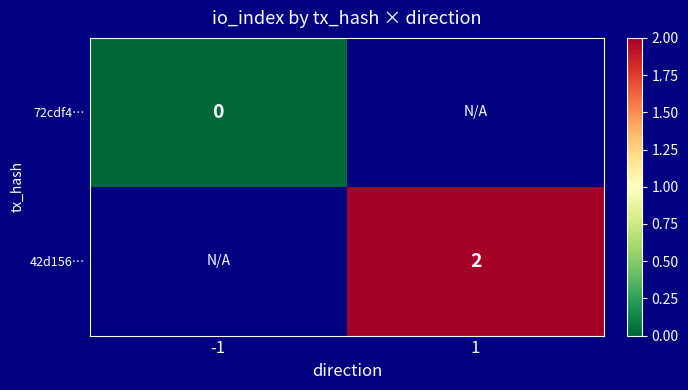

The 42d156… series shows 2 at 1. True or false?

True